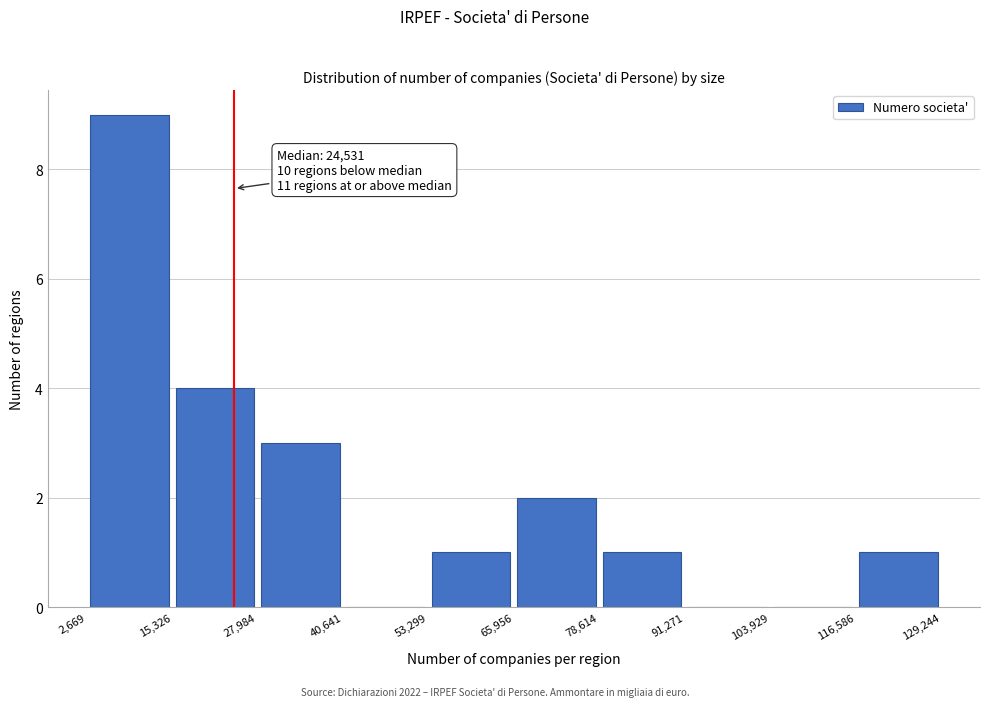

Over which range of the x-axis is the bar tallest?

2,669 to 15,326